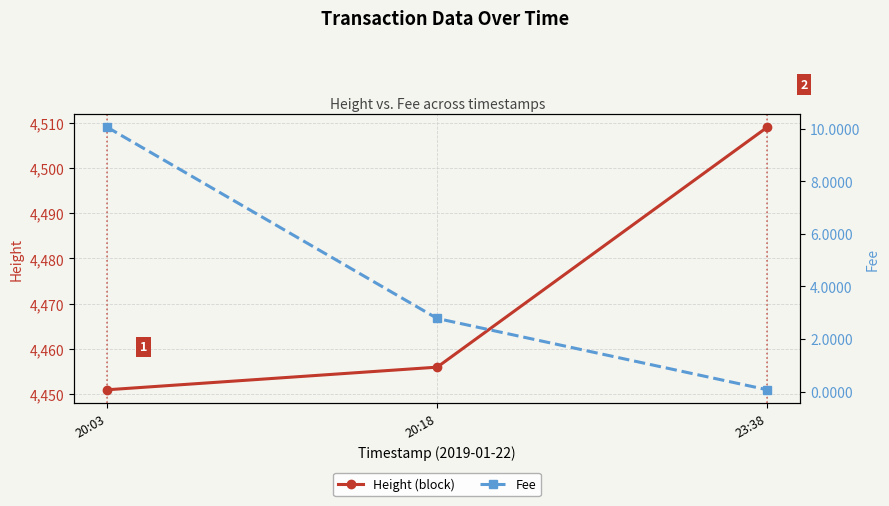

Reading left to right, what are all the values shown in this chart?

Height (block): 20:03=4451.0	20:18=4456.0	23:38=4509.0
Fee: 20:03=10.1	20:18=2.8	23:38=0.1